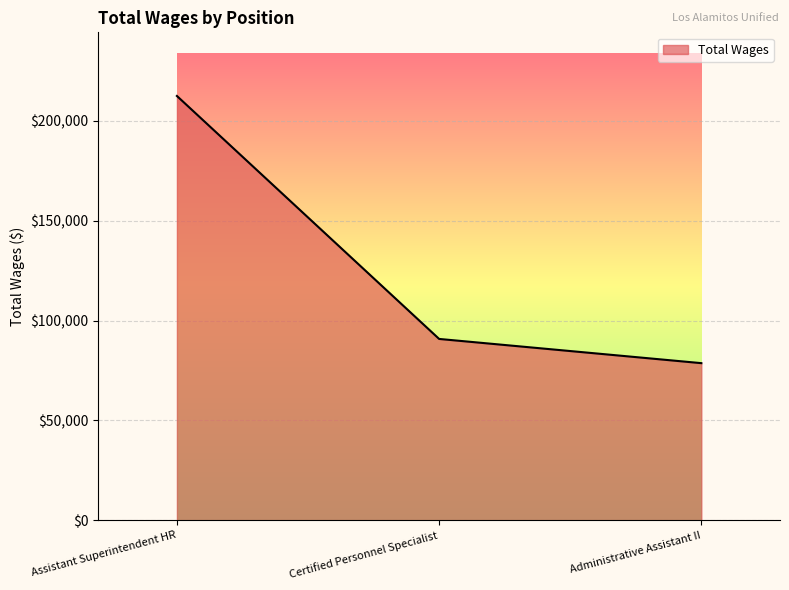

Is it true that the value at Certified Personnel Specialist is 63530?

False